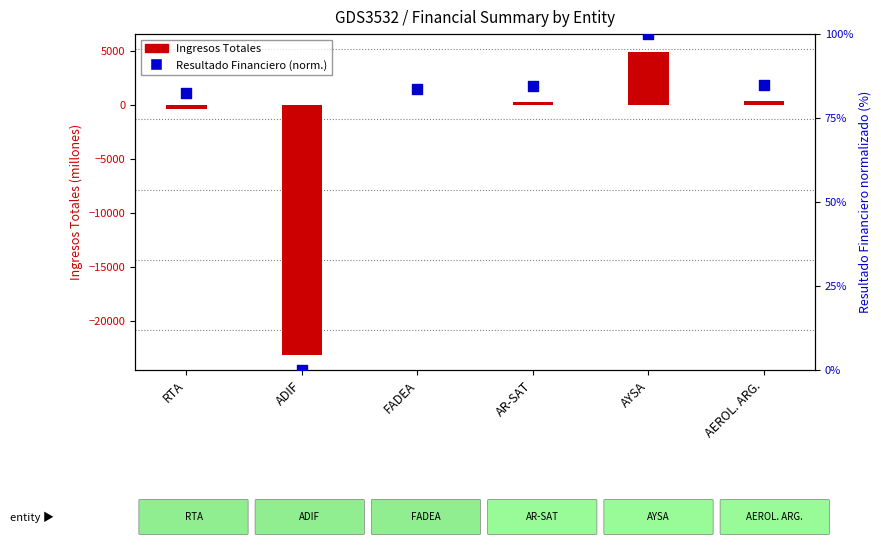

At how many categories does at least one series exceed -12378?

6